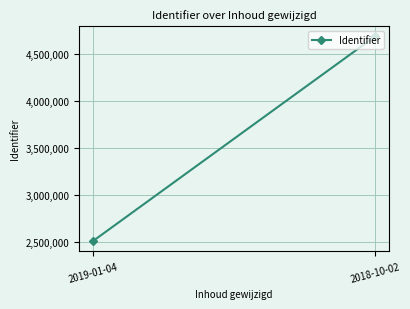

How many lines are shown in the chart?

1